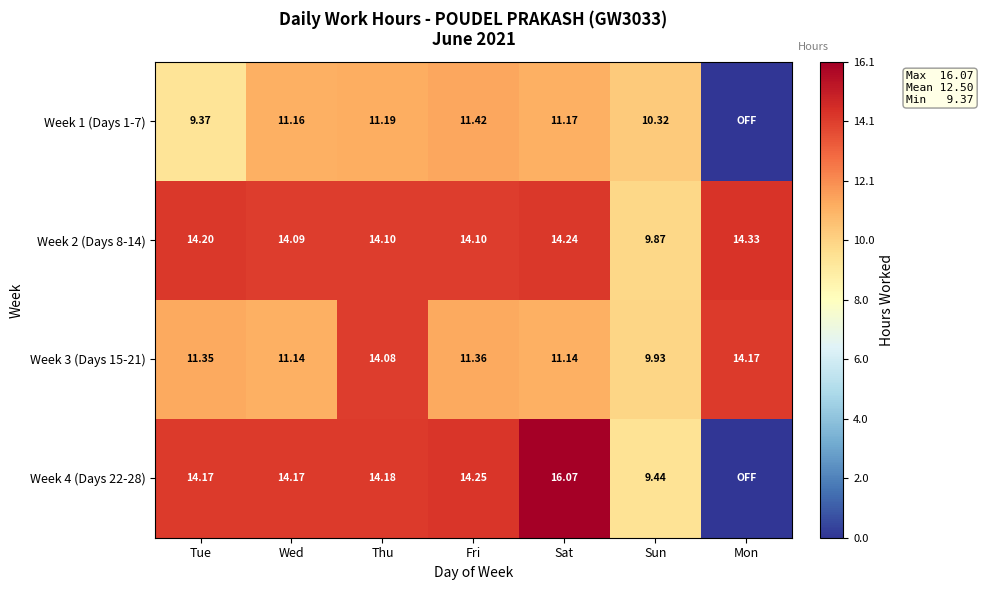

True or false: Week 2 (Days 8-14) has a value of 16.6 at Sun.

False